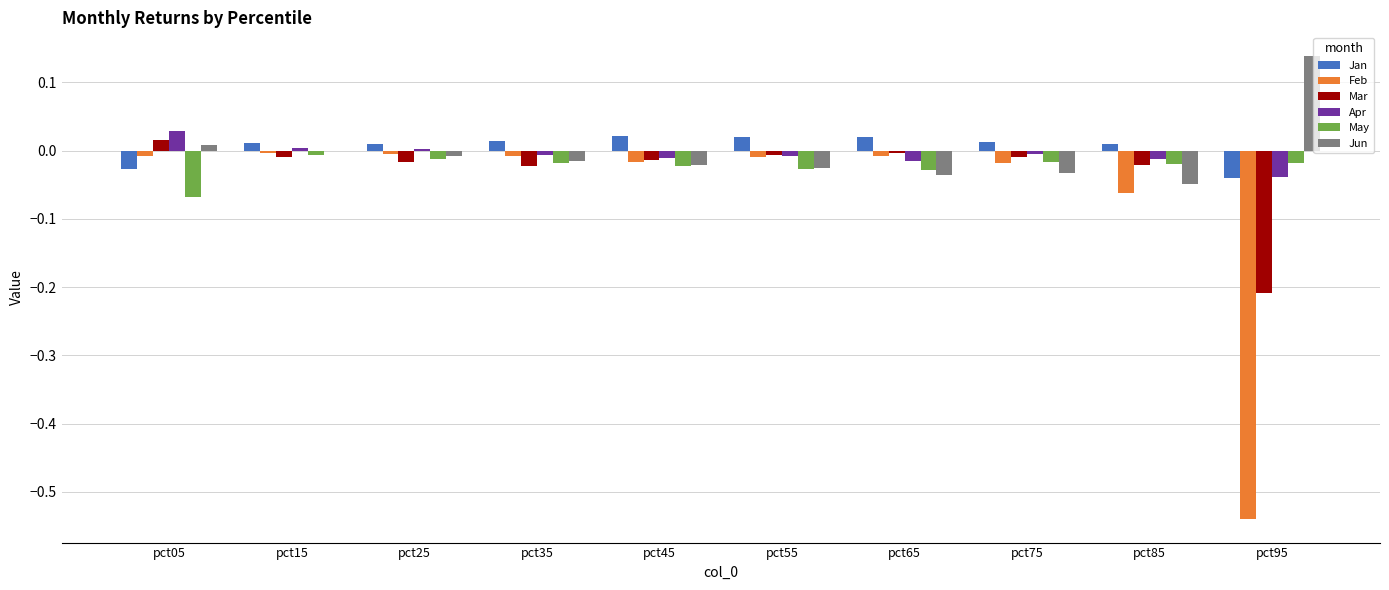

Between pct25 and pct95, which series saw the biggest shift?

Feb